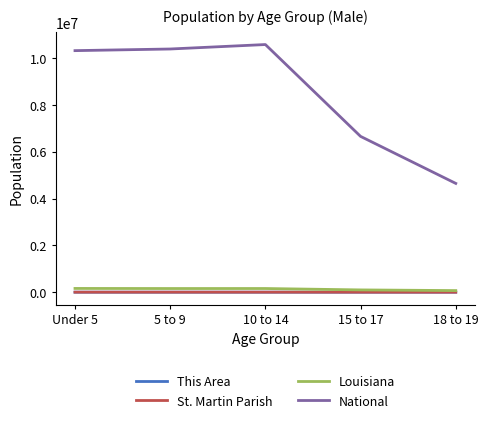

What is the label of the 4th point from the right?

5 to 9